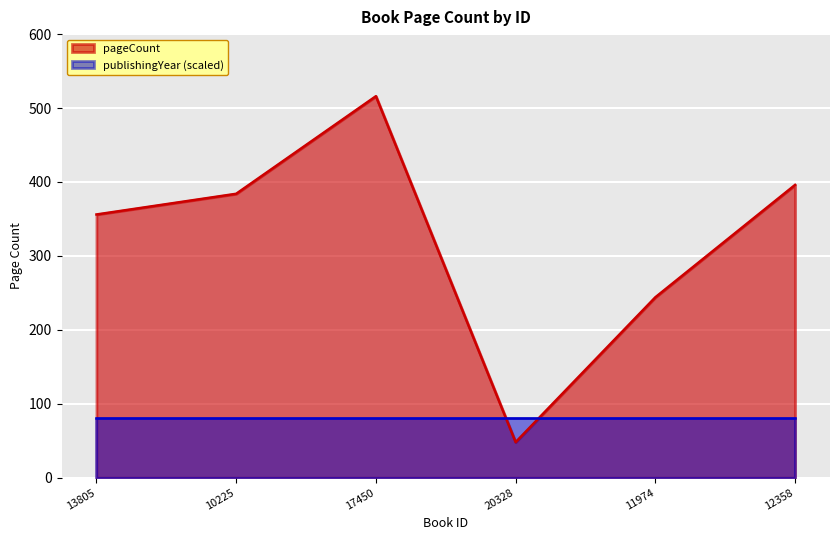

At which category does the data reach its first local peak?

17450